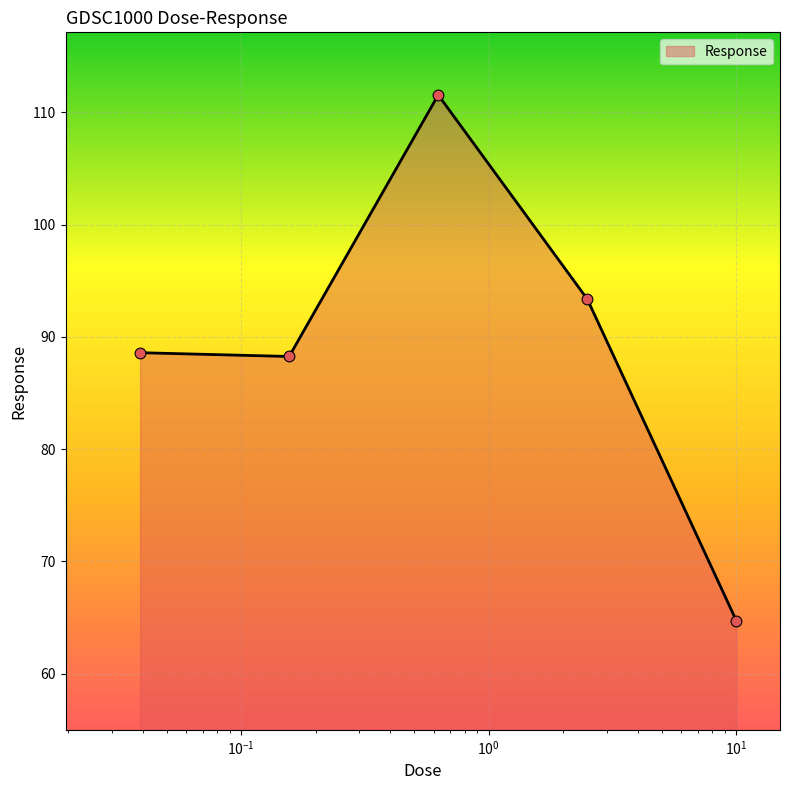

What is the smallest value displayed?

64.7